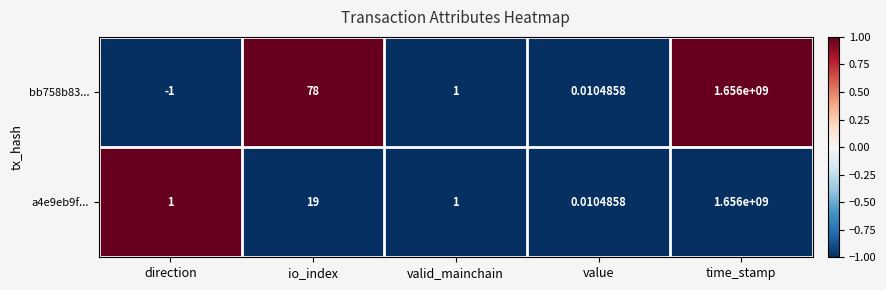

Which category has the highest value in the bb758b83... series?

time_stamp